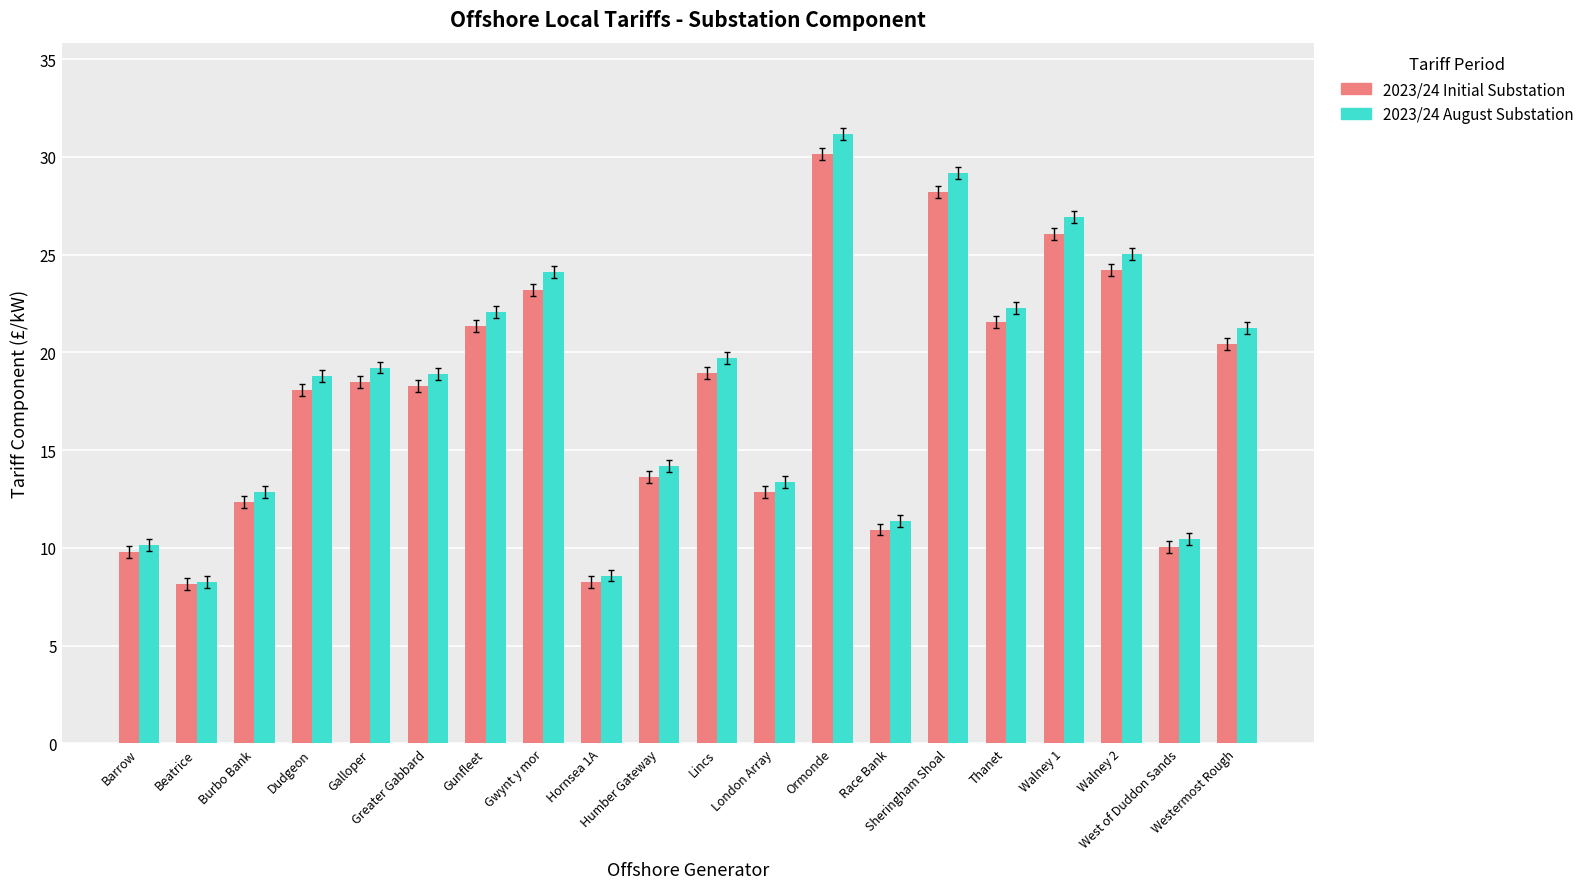

True or false: 2023/24 Initial Substation has a value of 8.3 at Hornsea 1A.

True